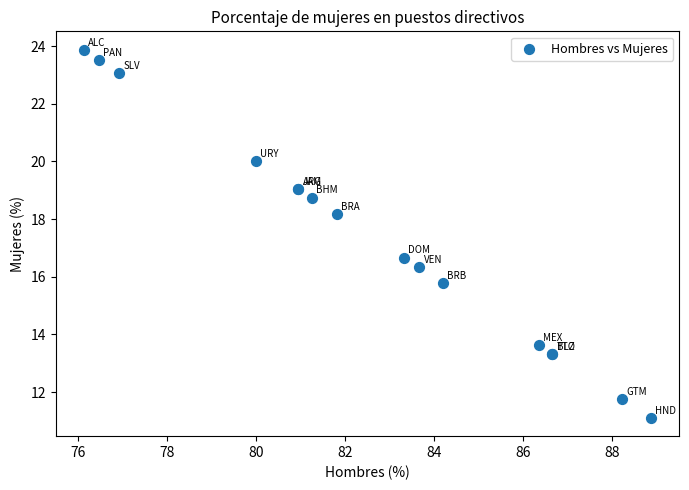

What Y value in the scatter plot is closest to 17?

16.7